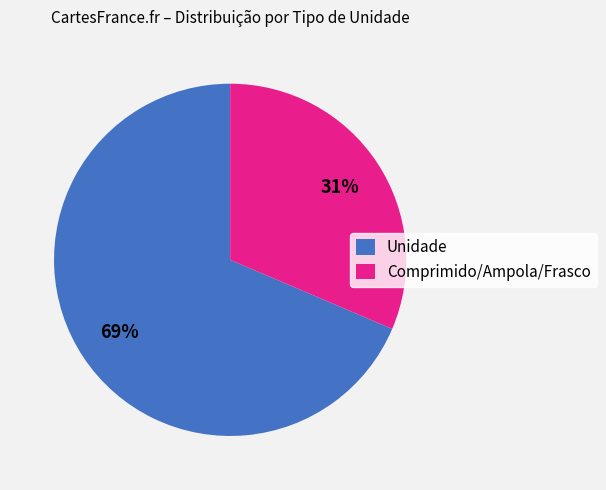

Count the number of slices in the pie.

2